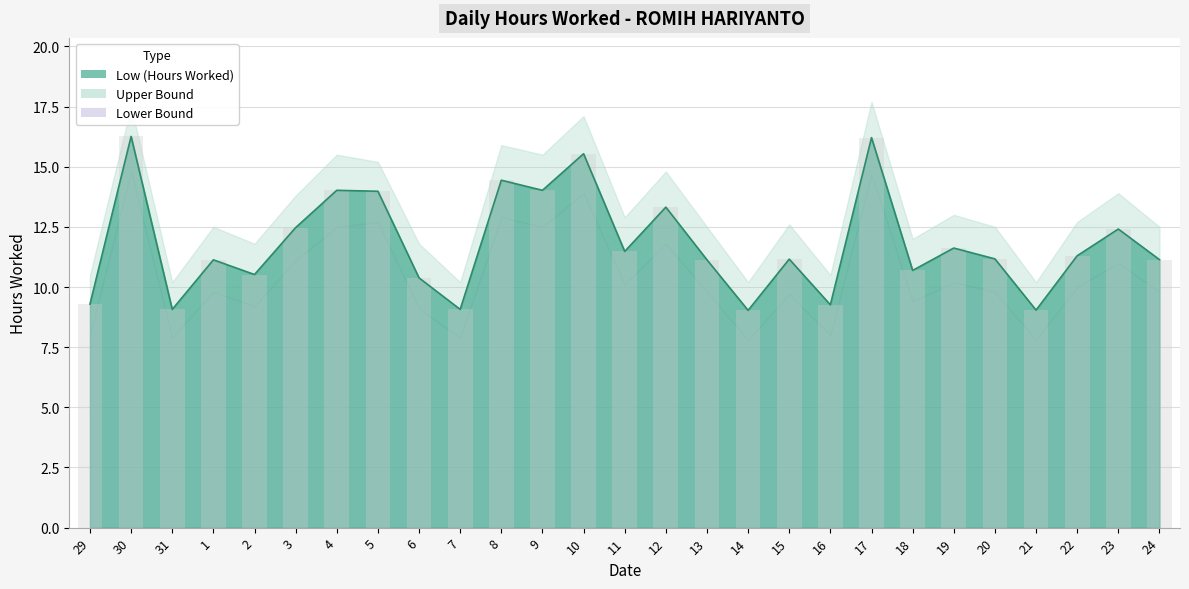

The Low (Hours Worked) series shows 3.6 at 29. True or false?

False